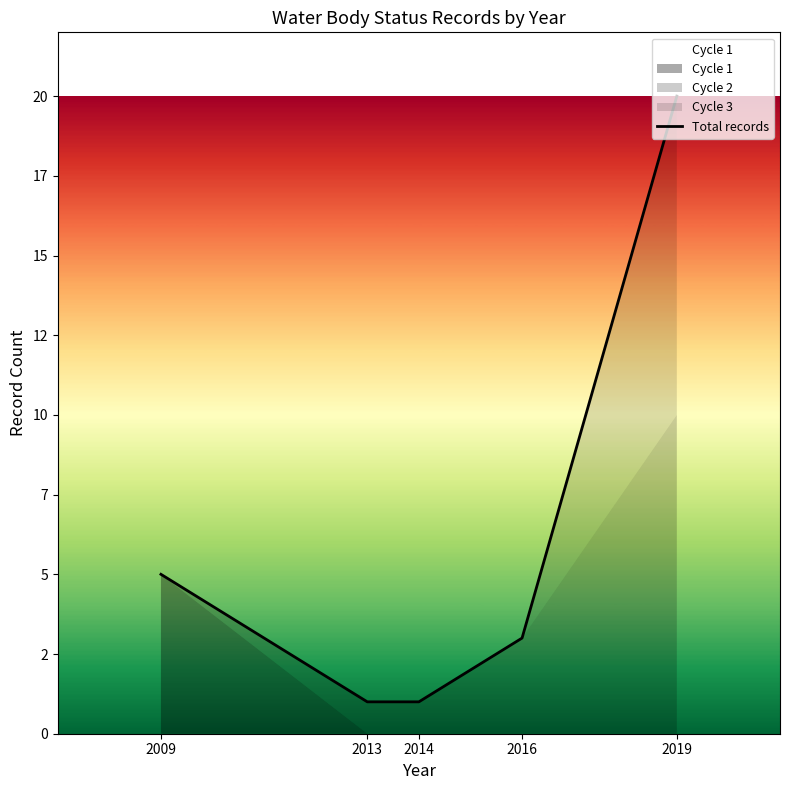

What is the value of the 1st point from the left?

5